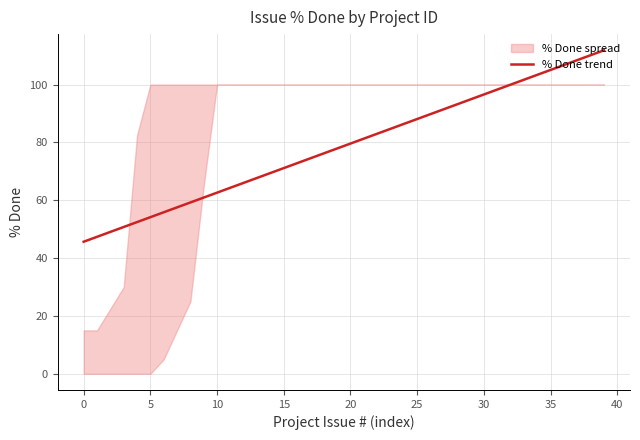

Which label corresponds to the largest value in the chart?

39